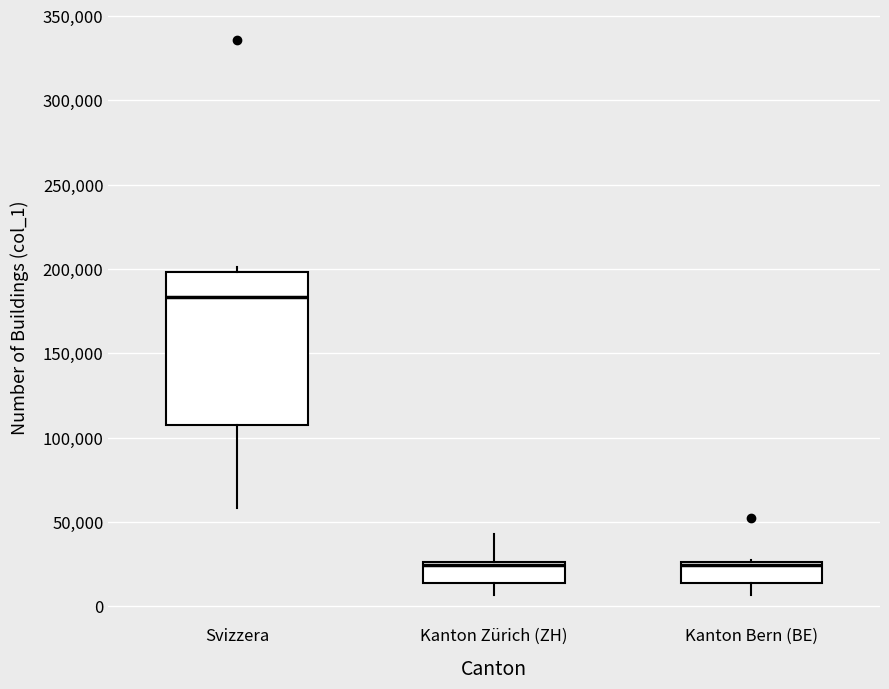

Reading left to right, read every box against the y-axis: the position of its median line, the range the box covers, and the ends of its whiskers. The values are not printed on the chart, so give them approximately, as read against the axis.

Svizzera: median 185000, box 105000 to 200000, whiskers 60000 to 200000 (just above the box's upper edge)
Kanton Zürich (ZH): median 25000 (just below the box's upper edge), box 15000 to 25000, whiskers 5000 to 45000
Kanton Bern (BE): median 25000 (just below the box's upper edge), box 15000 to 25000, whiskers 5000 to 25000